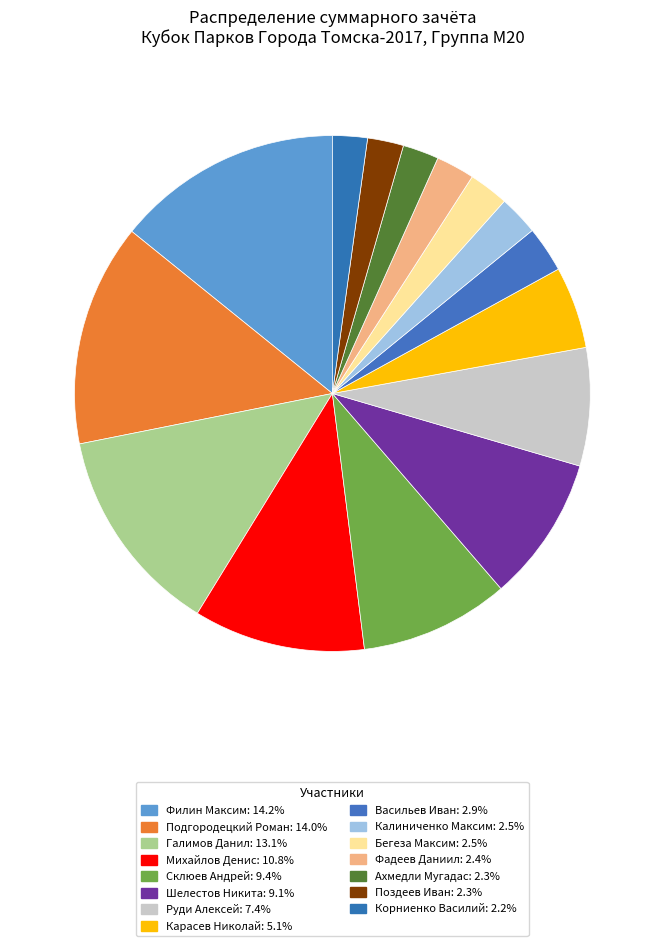

What percentage is NOT represented by Подгородецкий Роман?

86.0%